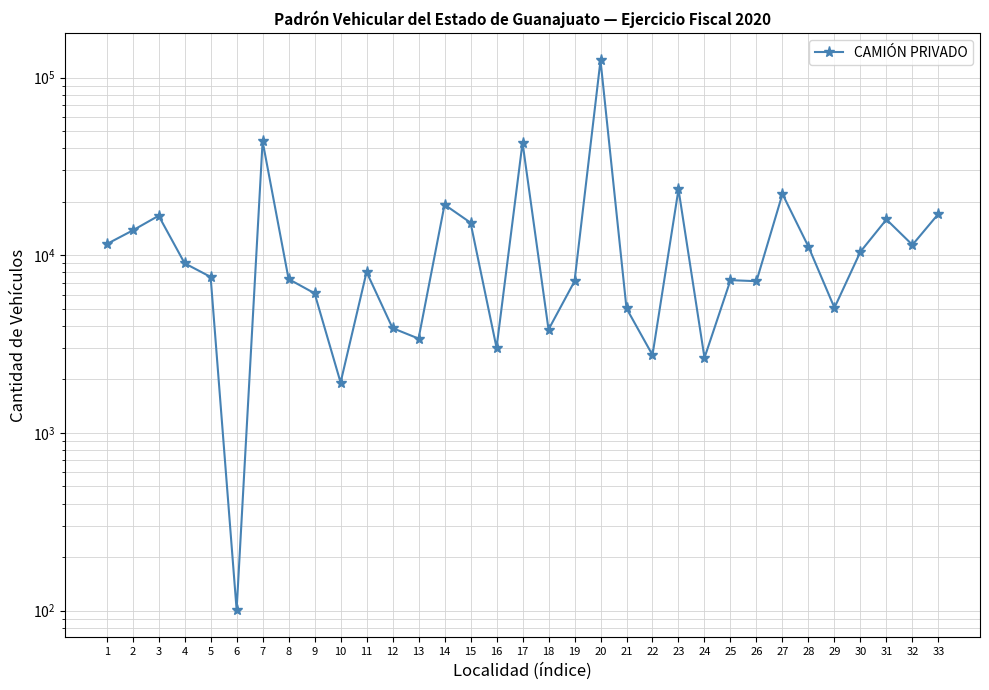

True or false: the data has more than 1 interior local peaks.

True